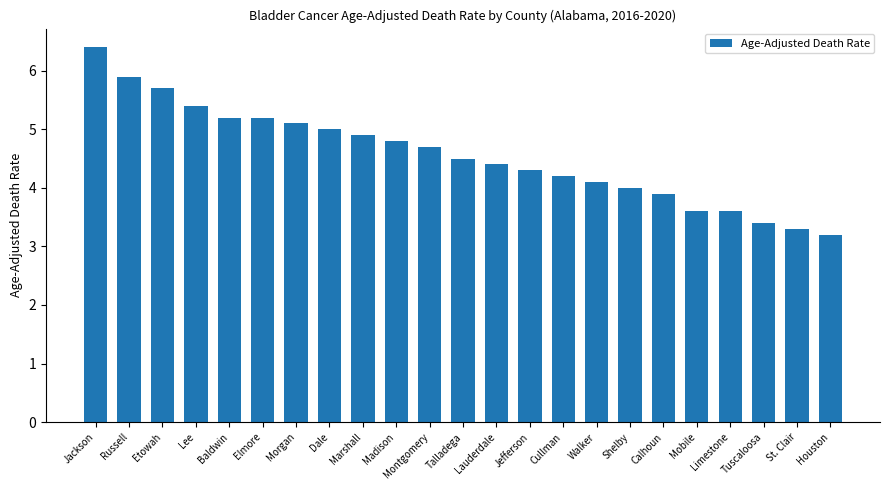

At which label is the value closest to 4?

Shelby